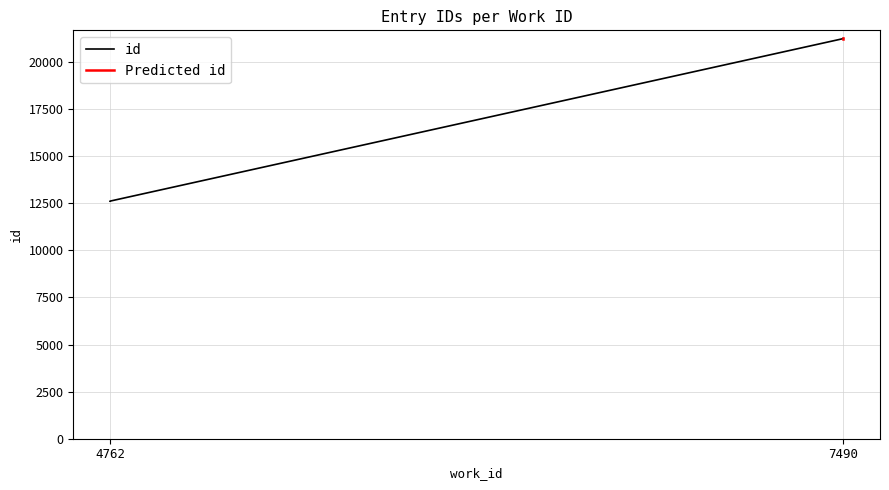

Does the chart have visible grid lines?

Yes